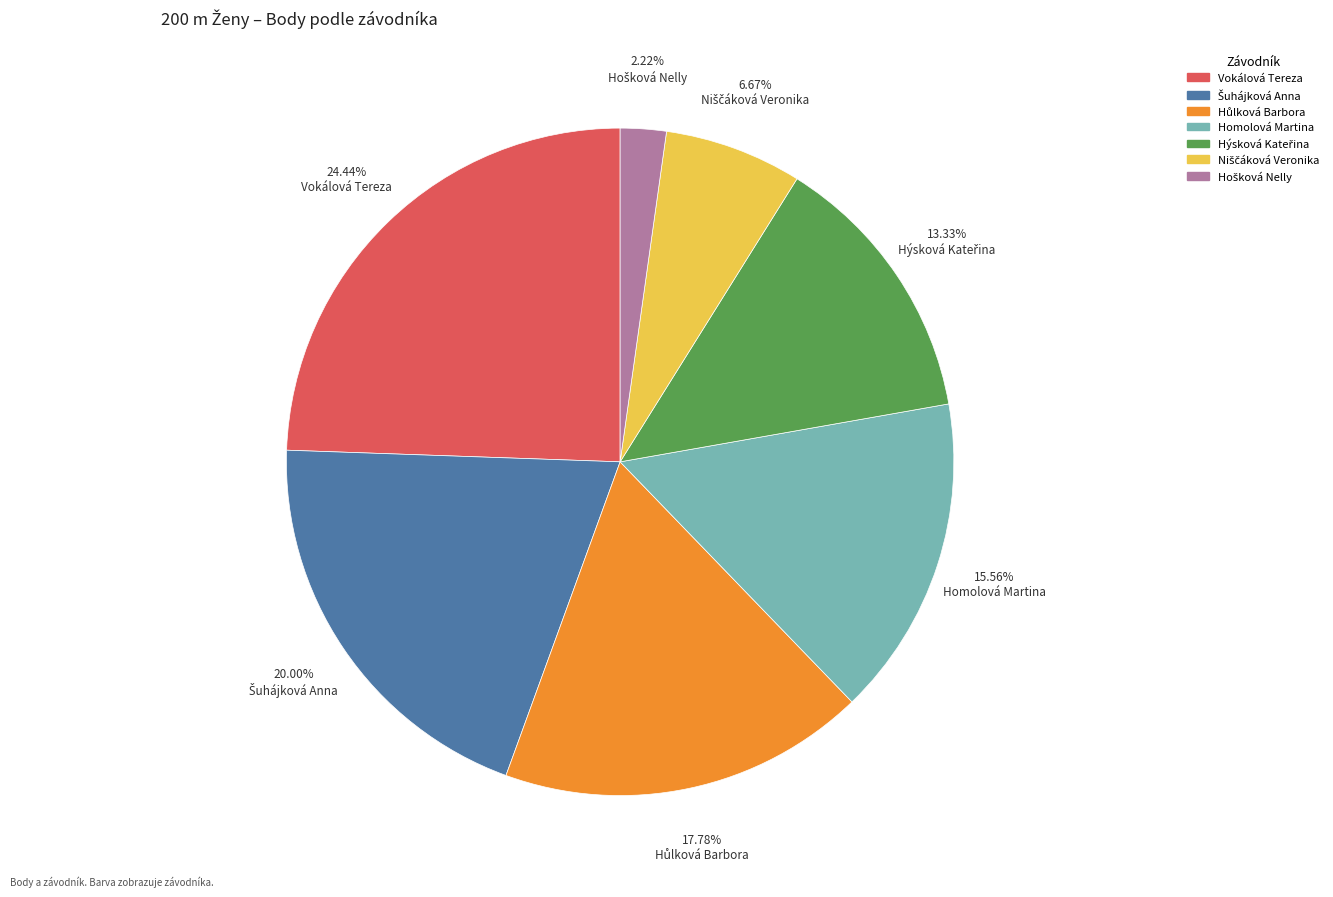

Is there any slice that represents more than half of the pie?

No